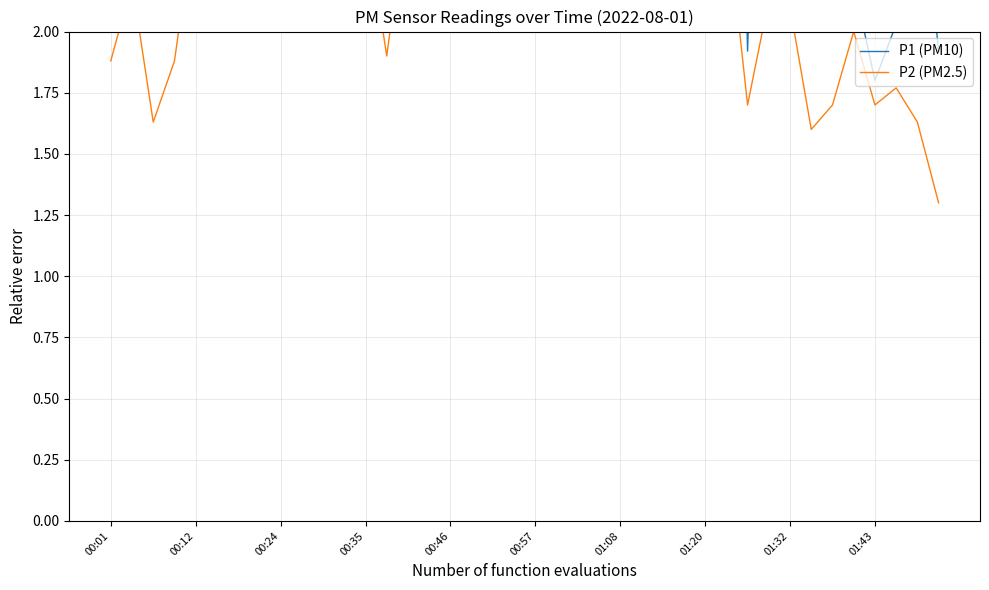

What is the value of the P2 (PM2.5) point at the 27th from the left?

2.1